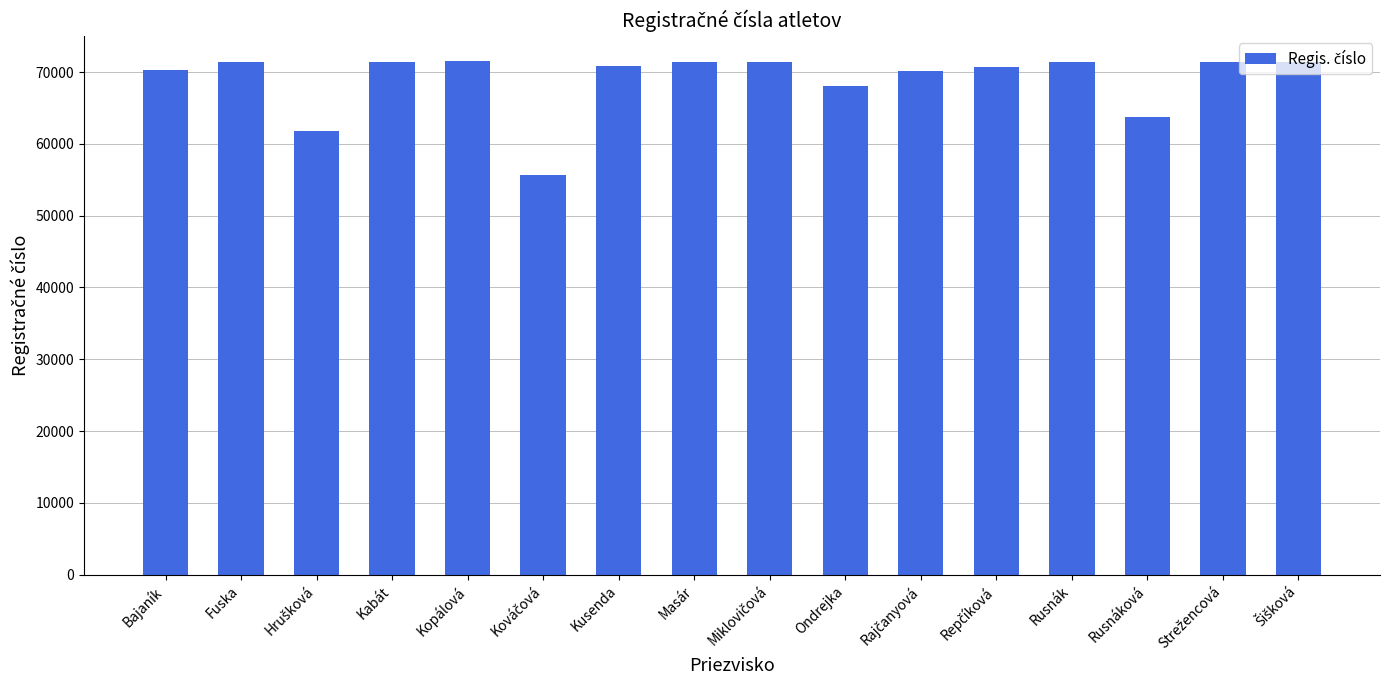

What is the difference between the second highest and minimum values?

15723